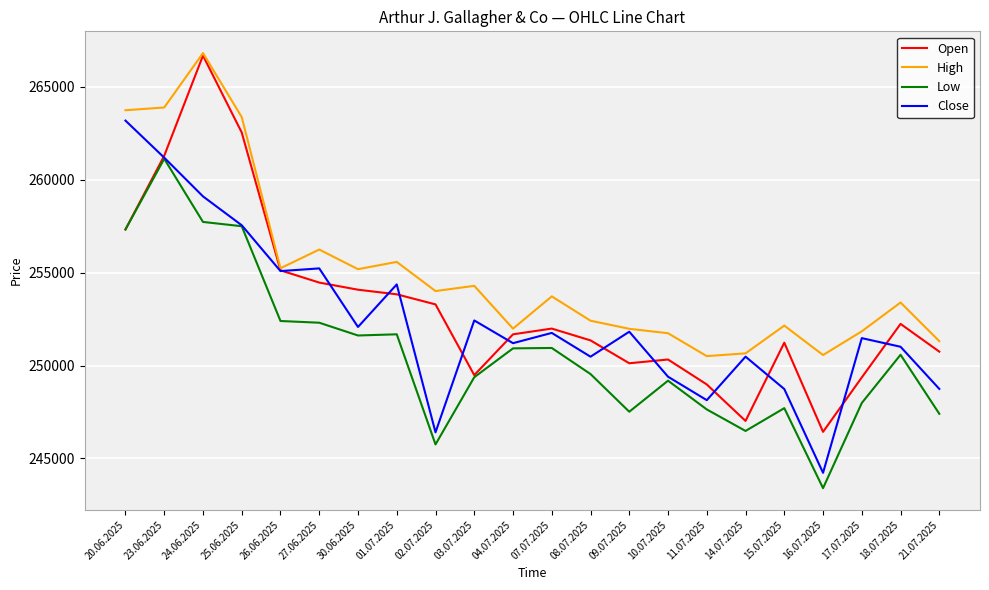

What is the difference between the highest and lowest values at 02.07.2025?

8257